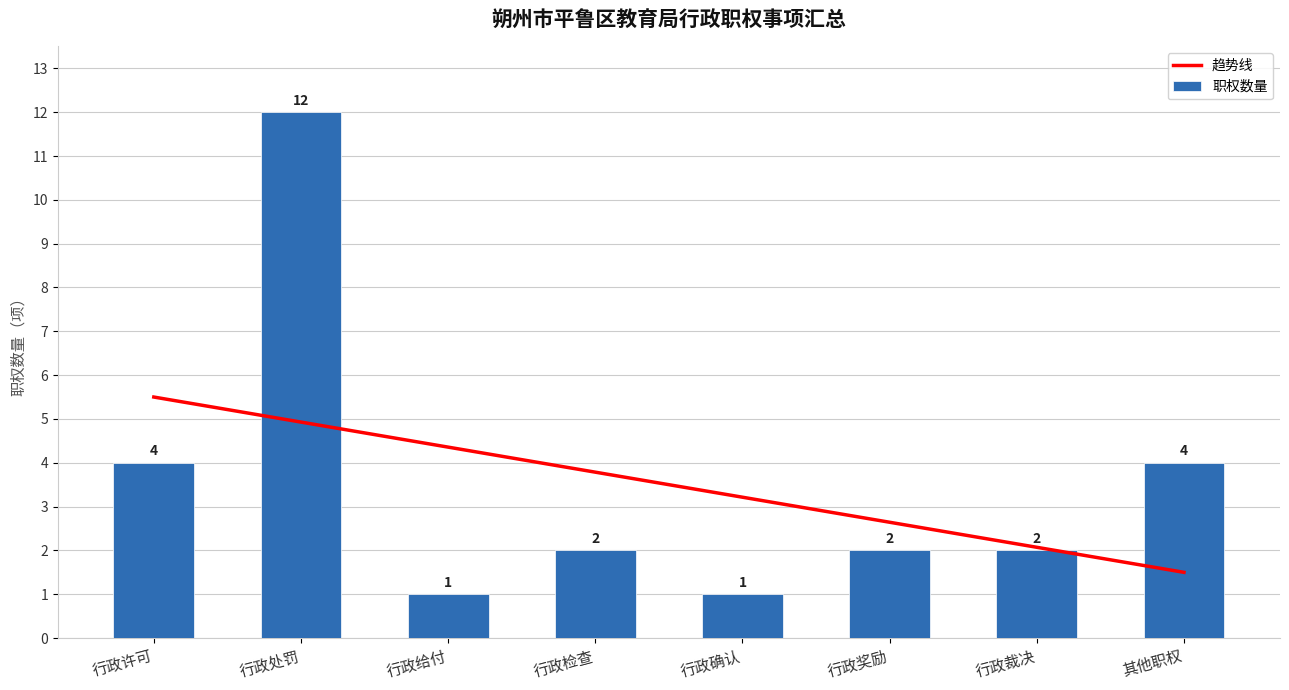

What is the label of the 8th bar from the left?

其他职权